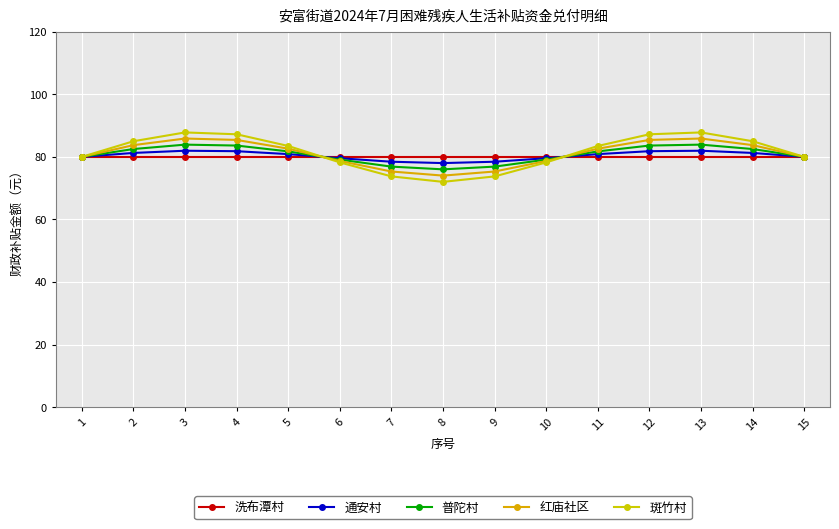

Rank the series by their average value, from lowest to highest.

洗布潭村, 通安村, 普陀村, 红庙社区, 斑竹村